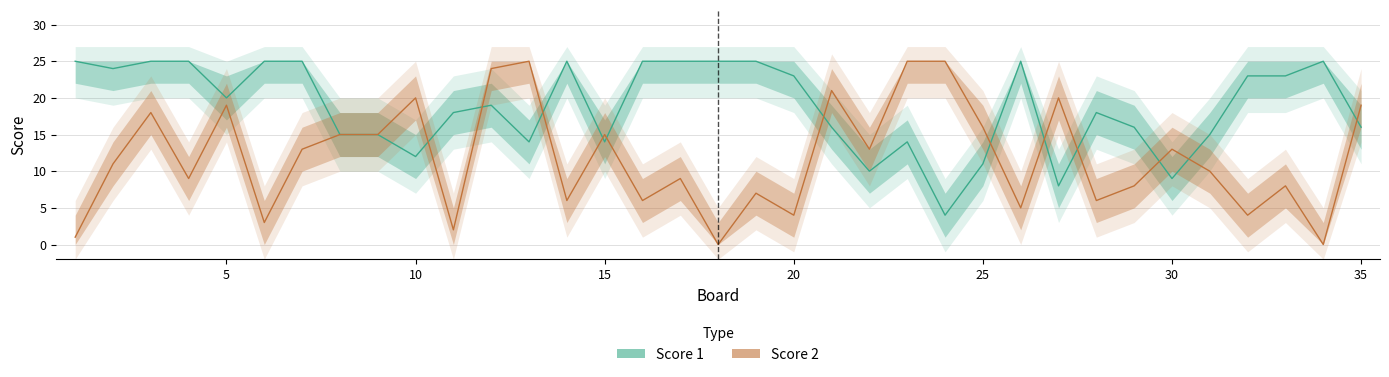

How many intersections are there between Score 2 and Score 1?

12